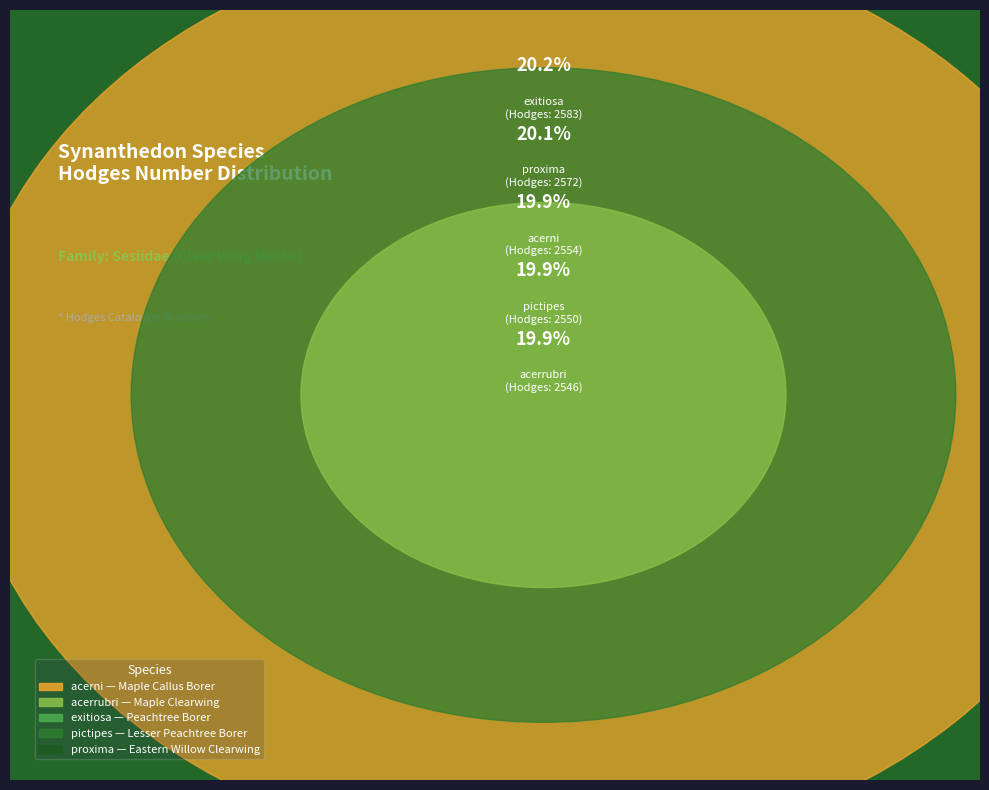

Does proxima represent more than half of the total?

No